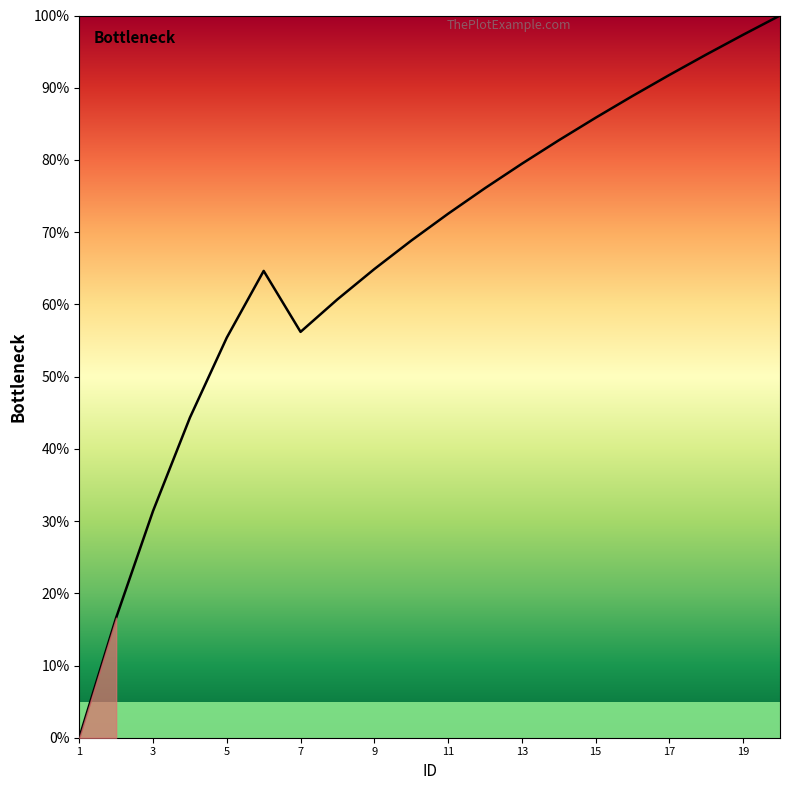

At which label is the value closest to 0?

1